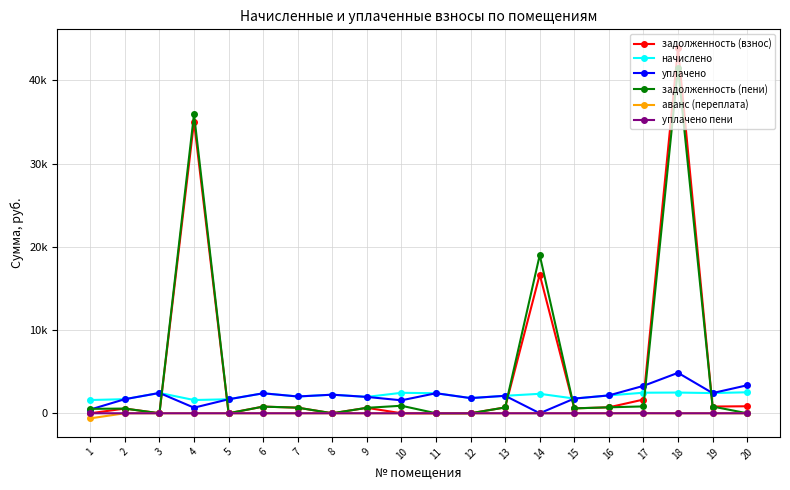

Does the chart have visible grid lines?

Yes